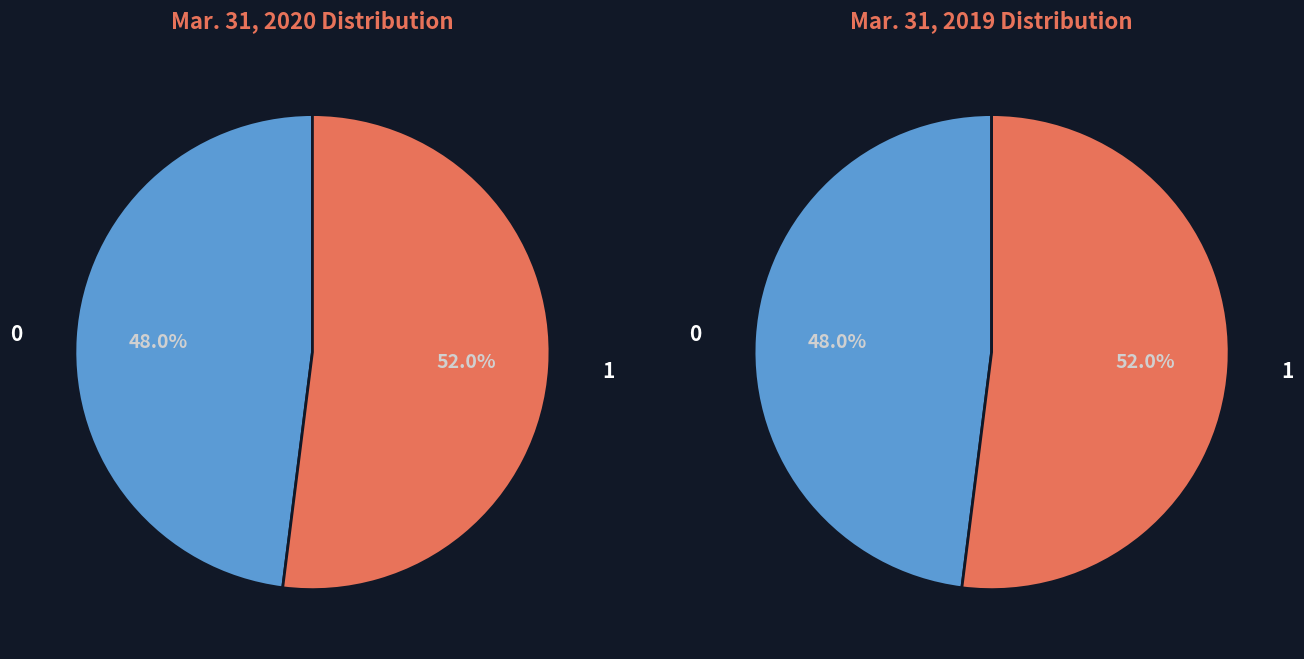

Does Common Stock, Issued account for over 50% of the chart?

No